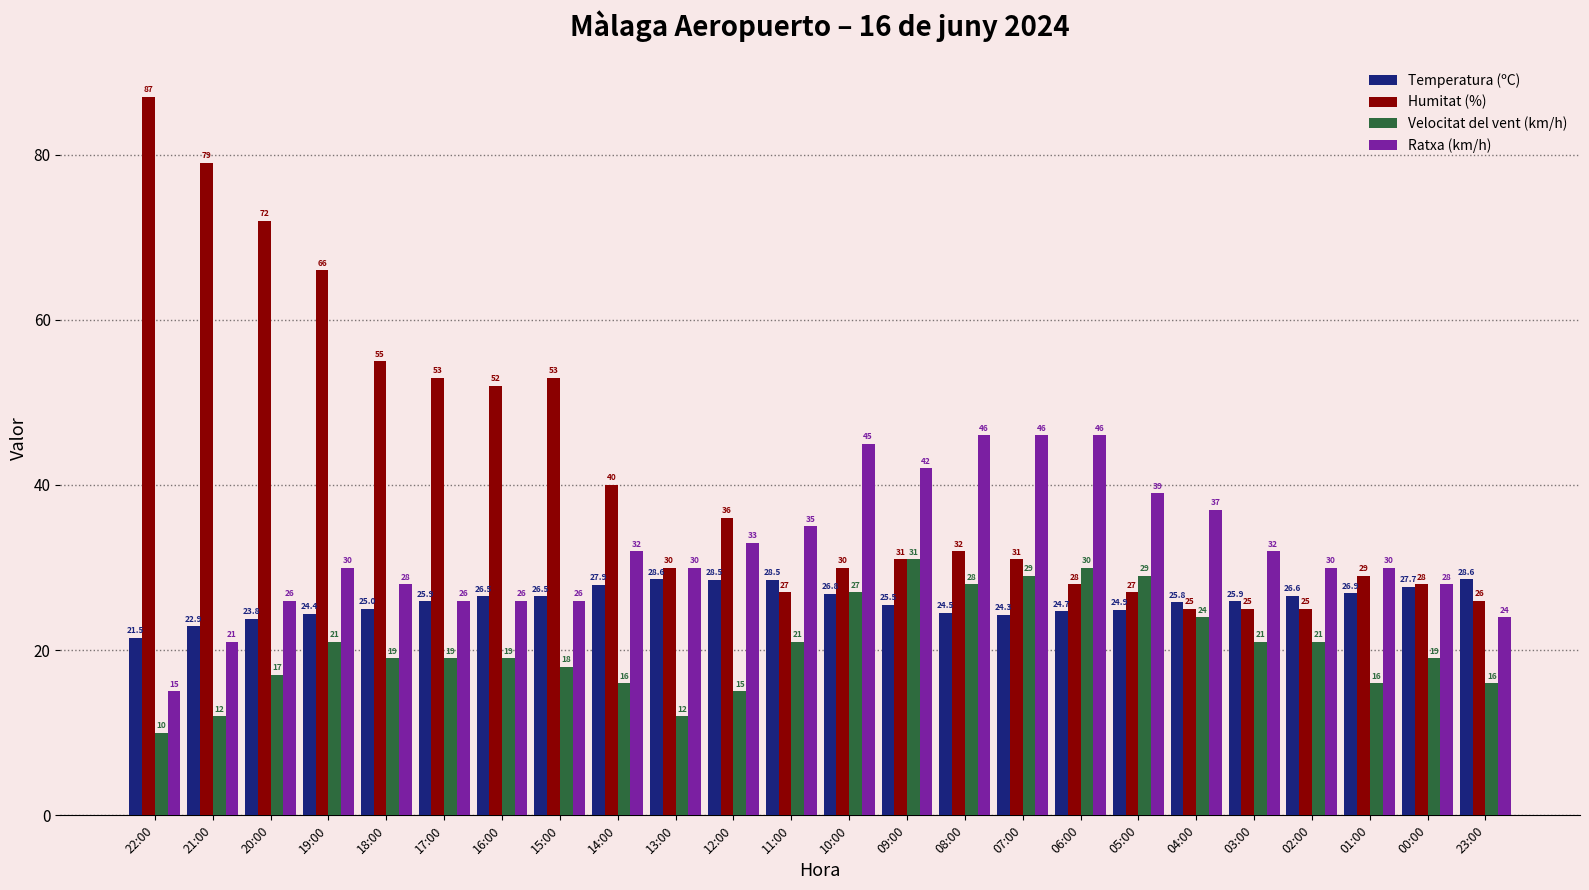

Which series changed the most between 14:00 and 23:00?

Humitat (%)